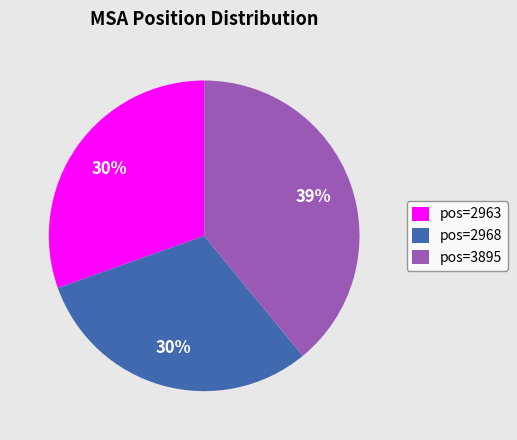

Approximately how many times larger is the value at pos=2963 compared to pos=2968?

1.0